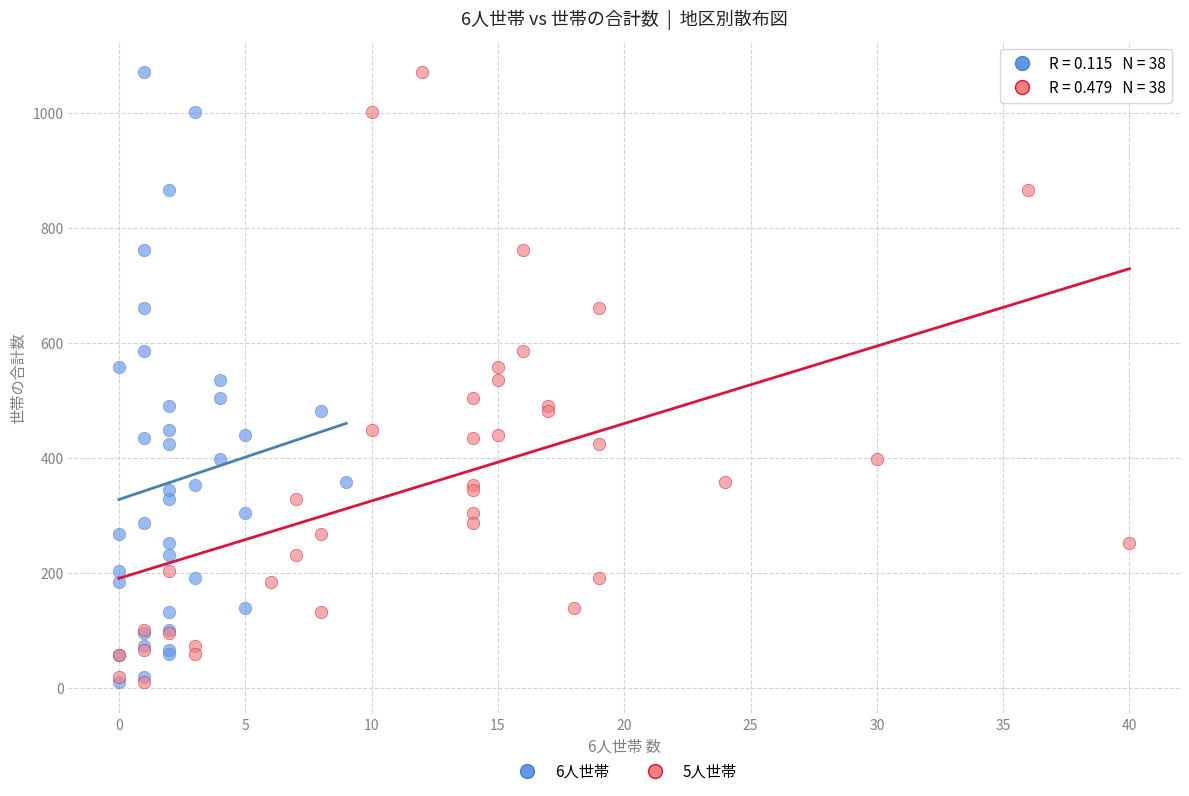

What are all the series names shown in the legend?

6人世帯, 5人世帯